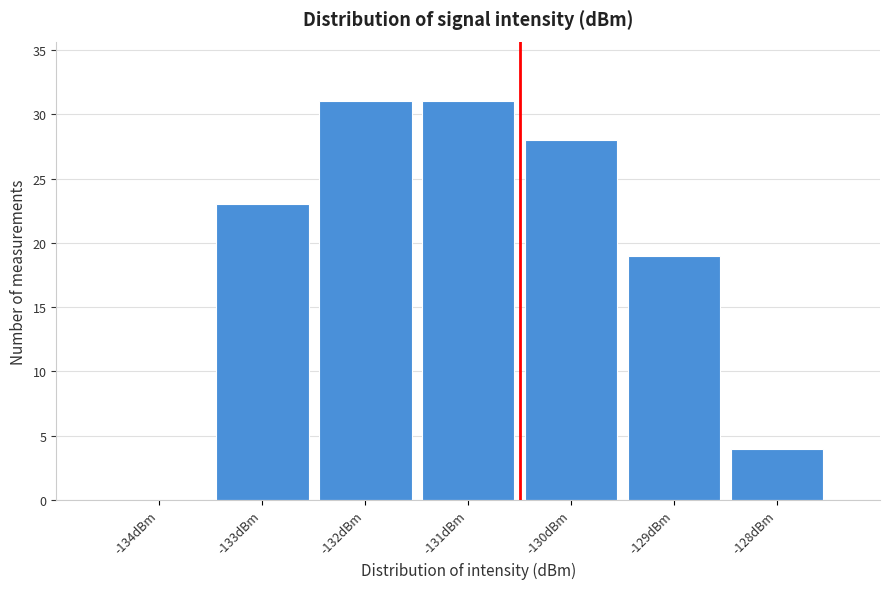

Reading right to left, what are all the values shown in this chart?

-128dBm=4	-129dBm=19	-130dBm=28	-131dBm=31	-132dBm=31	-133dBm=23	-134dBm=0